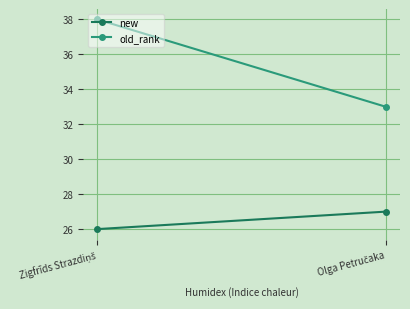

Which category has the highest value in the new series?

Olga Petručaka